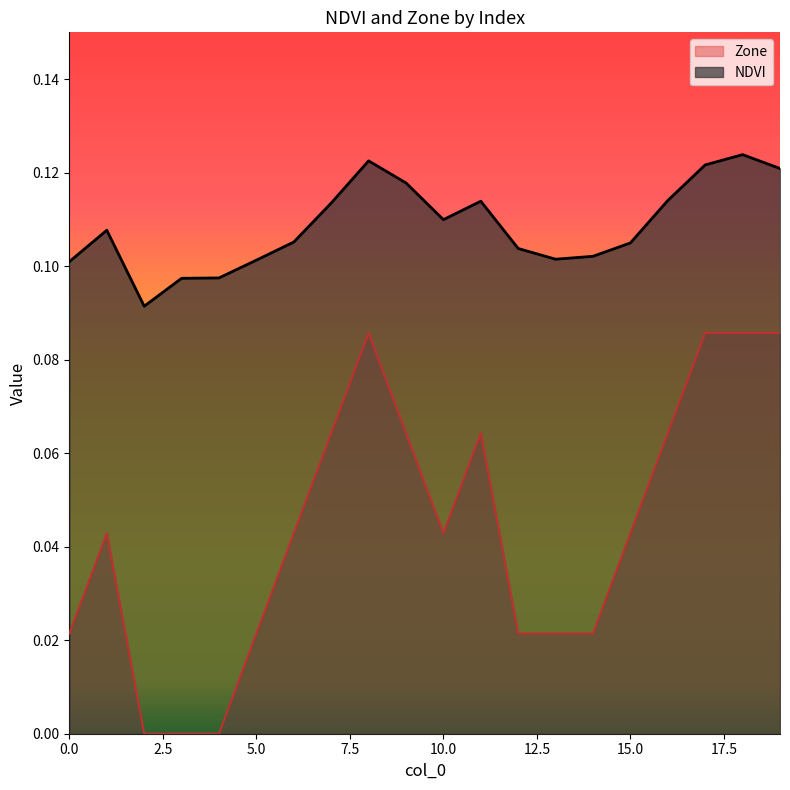

Which label corresponds to the largest value in the chart?

18